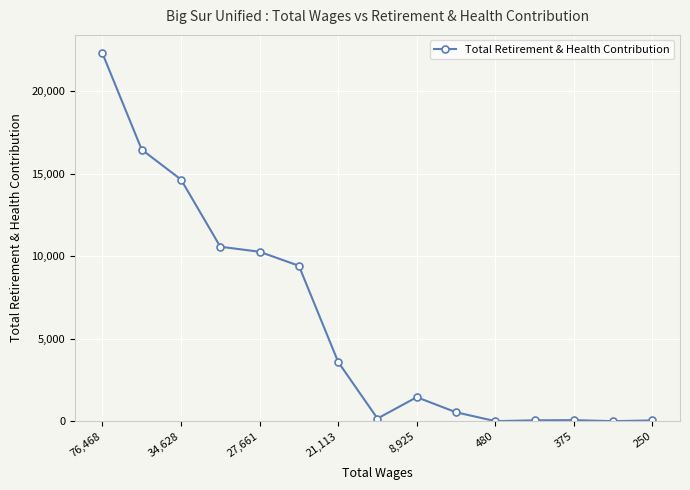

True or false: there are more than 1 points higher than both neighbors.

True